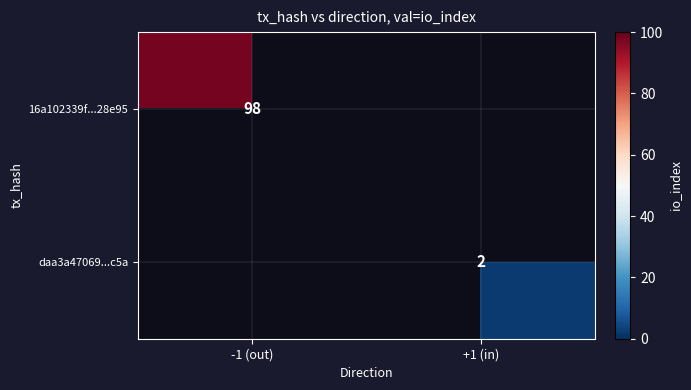

The daa3a47069...c5a series shows 3 at +1 (in). True or false?

False